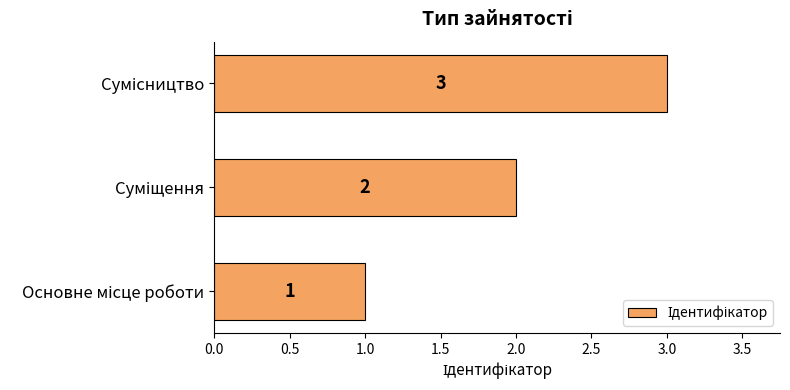

How many values are between 1 and 3?

3